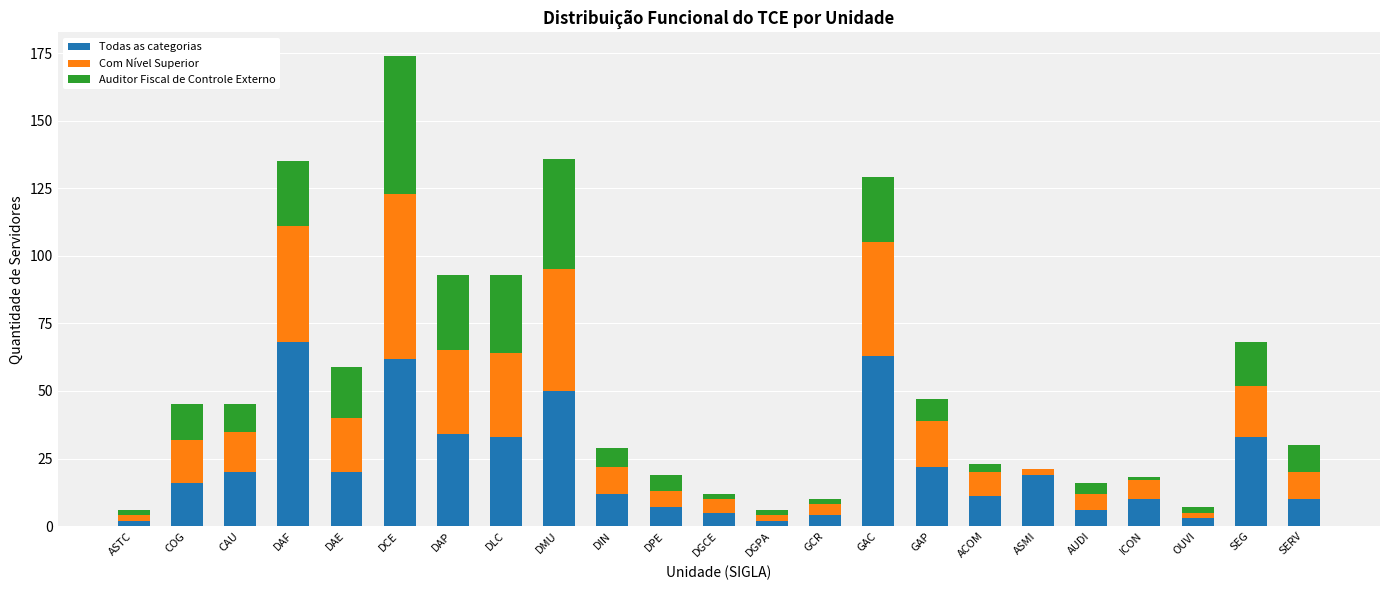

At which category is the sum across all series the highest?

DCE